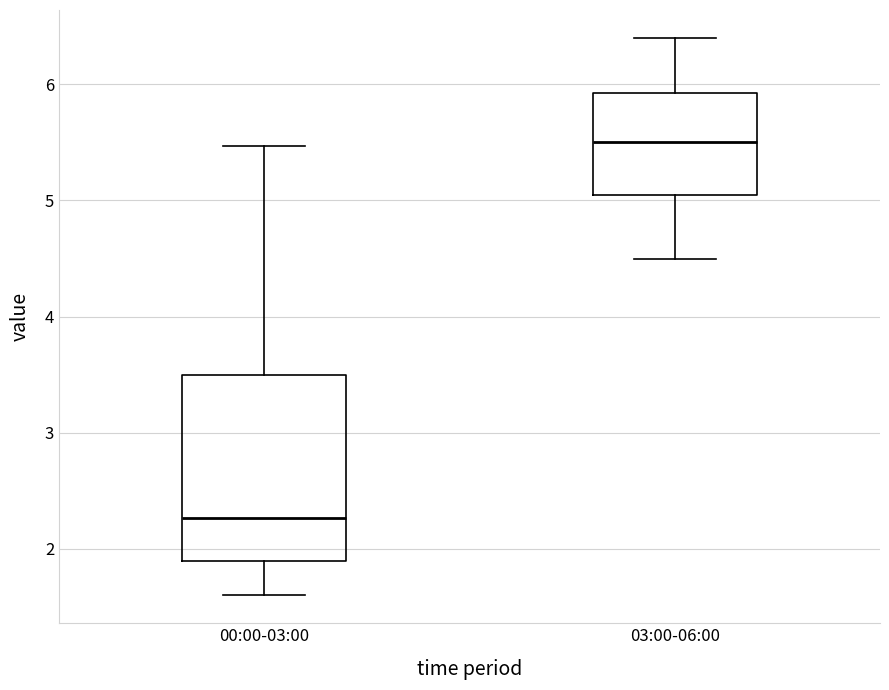

Which box's median line is the highest?

03:00-06:00